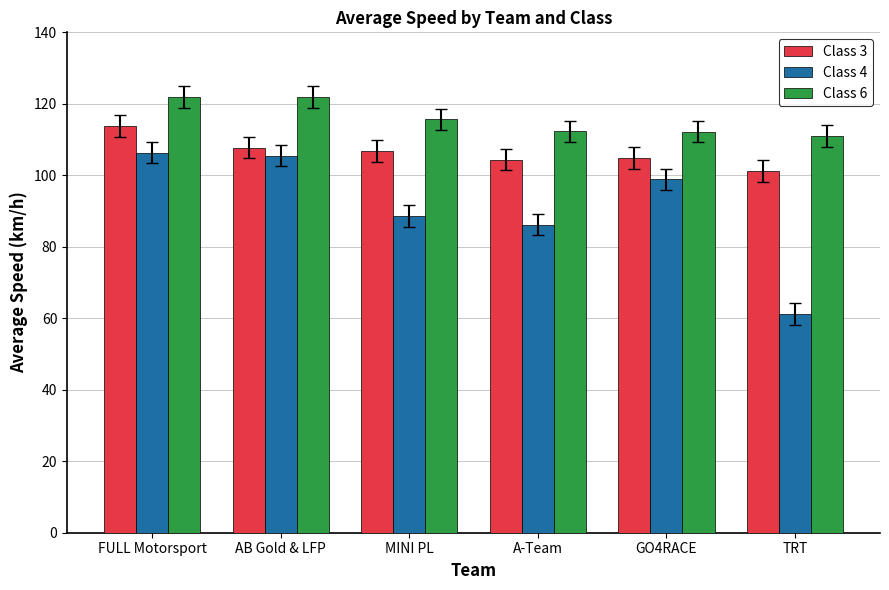

Which series has the largest range (max minus min)?

Class 4